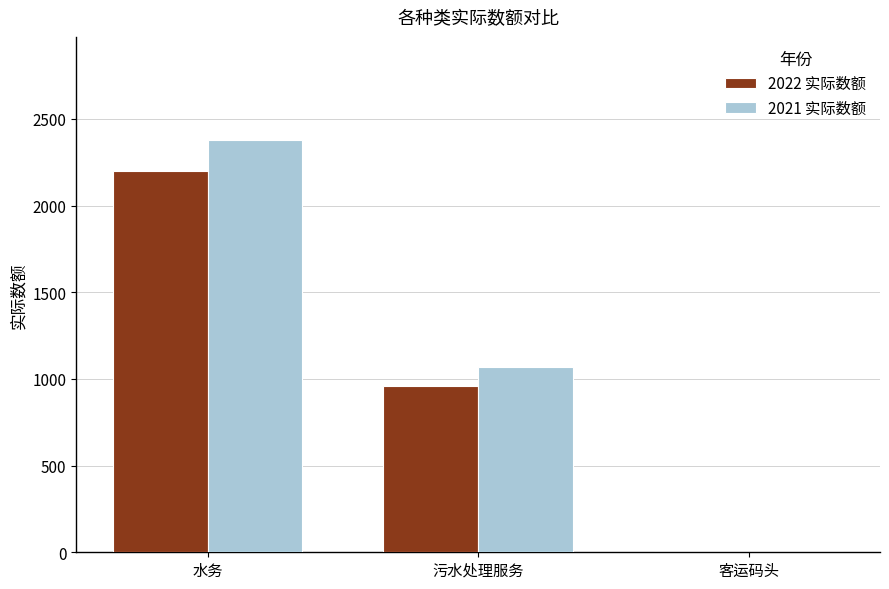

The value of 2021 实际数额 at 水务 is 945. True or false?

False